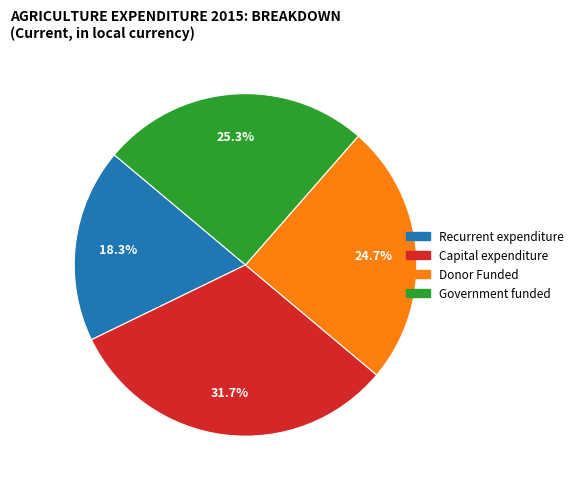

Does any single category account for the majority?

No